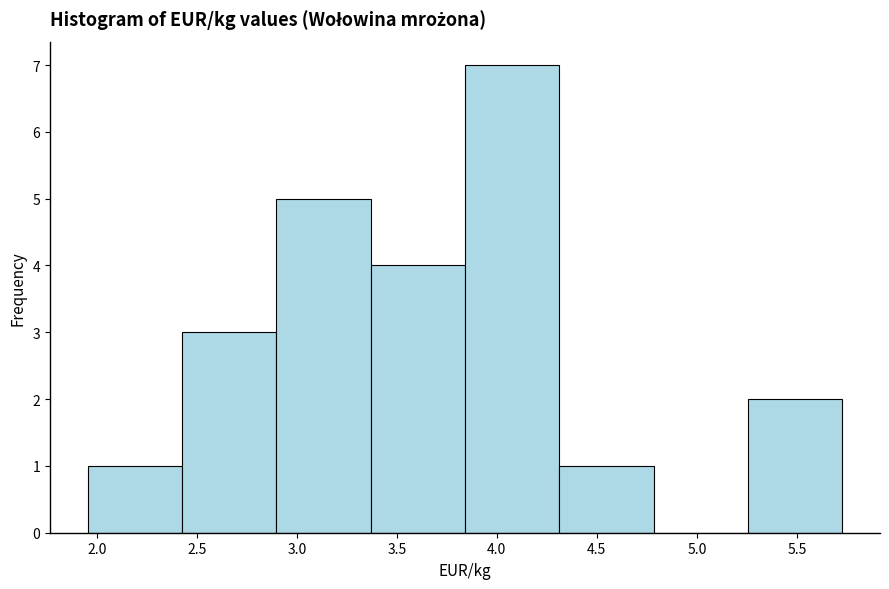

What is the height of the bar covering 4.30 to 4.80 on the x-axis? Neither the bar edges nor the heights are printed on the chart, so give them approximately, as read against the axes.

1